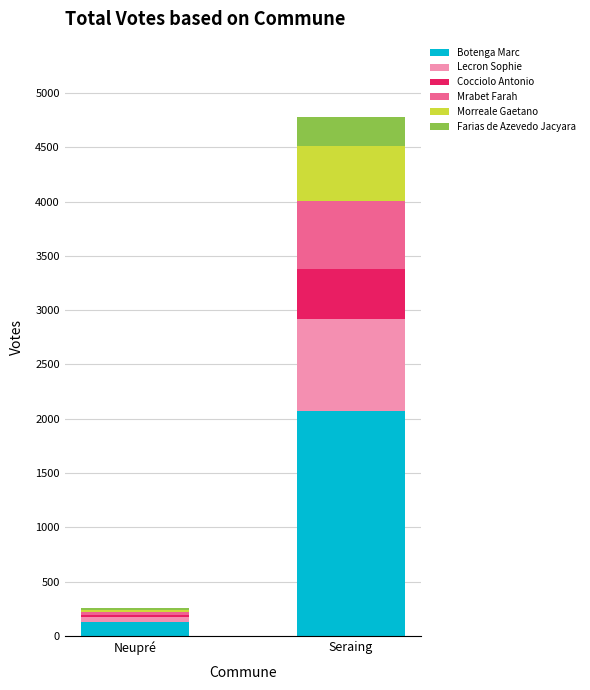

What is the total value across all series at Seraing?

4780